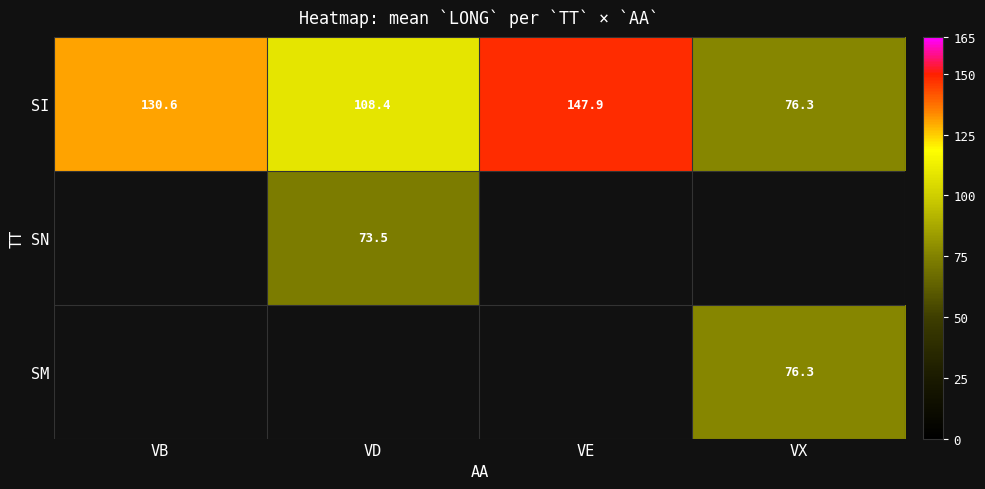

What is the sum of the SI values at VB and VD?

239.0